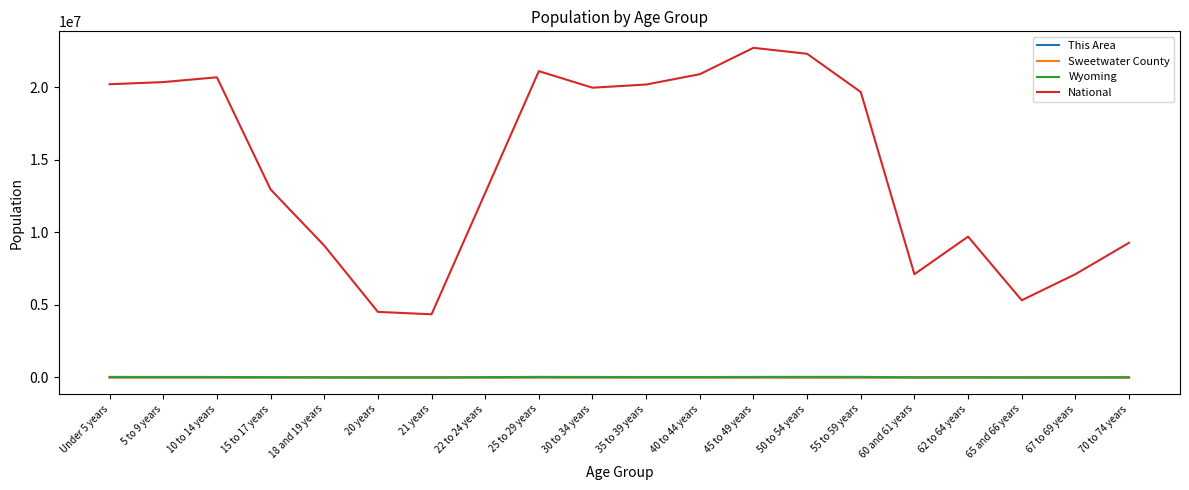

Which series has the largest total across all categories?

National